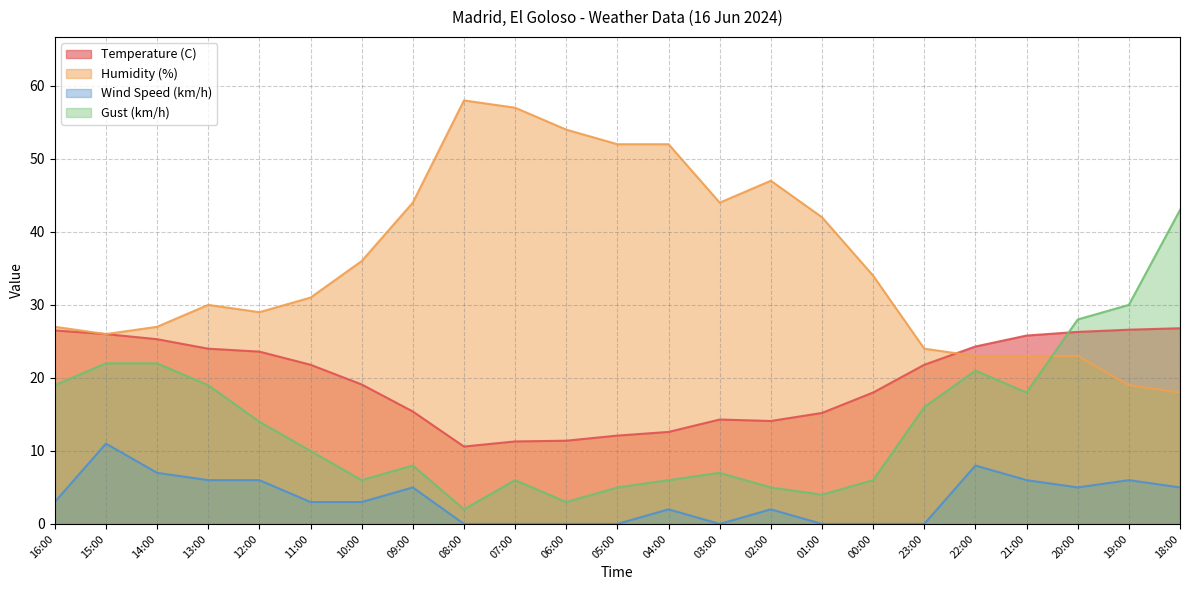

True or false: Humidity (%) and Temperature (C) cross at least once.

True